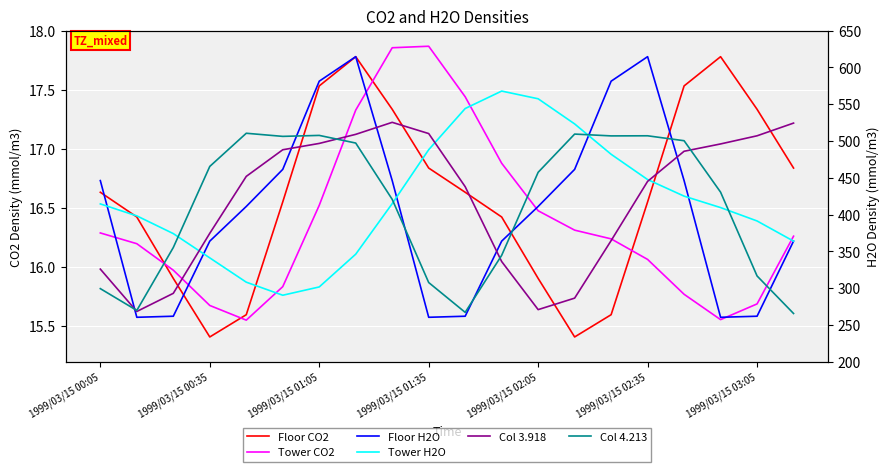

At which category does Tower CO2 reach its first local peak?

1999/03/15 01:35